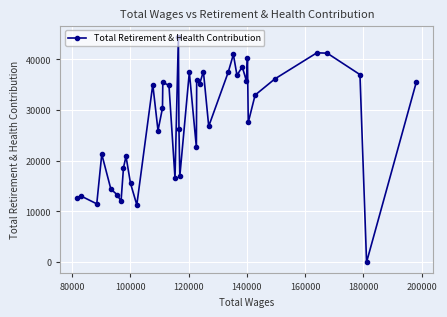

What is the sum of all values?

1108182